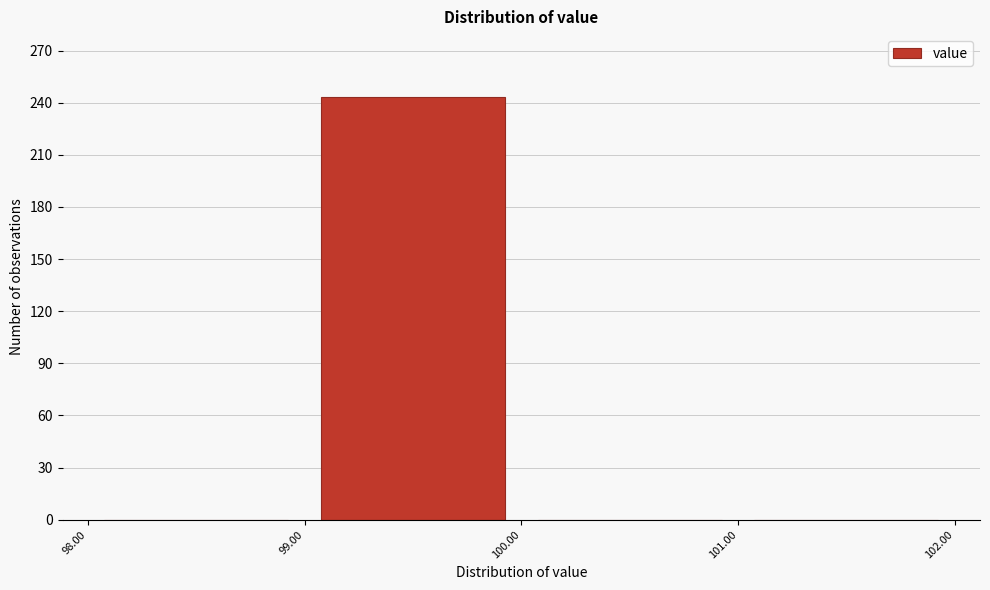

Which range on the x-axis has the tallest bar?

99.00 to 100.00